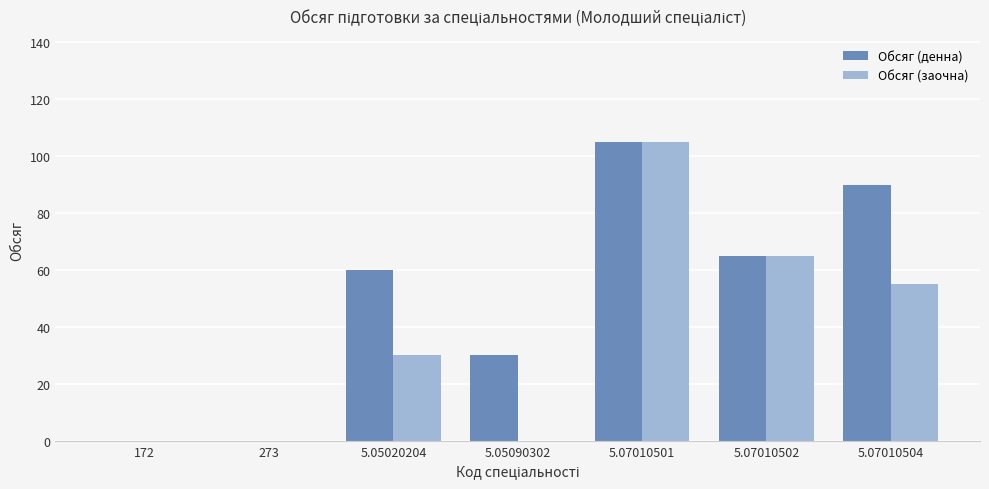

Reading left to right, transcribe all the data shown in this chart.

Обсяг (денна): 0	0	60	30	105	65	90
Обсяг (заочна): 0	0	30	0	105	65	55